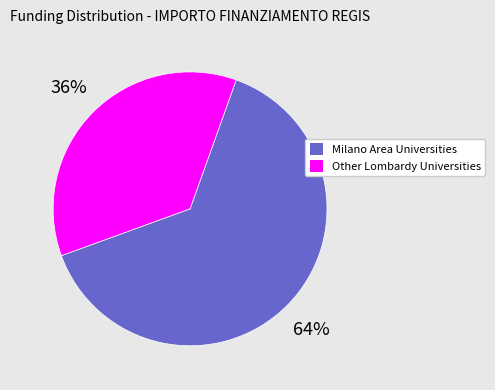

Does any single category account for the majority?

Yes